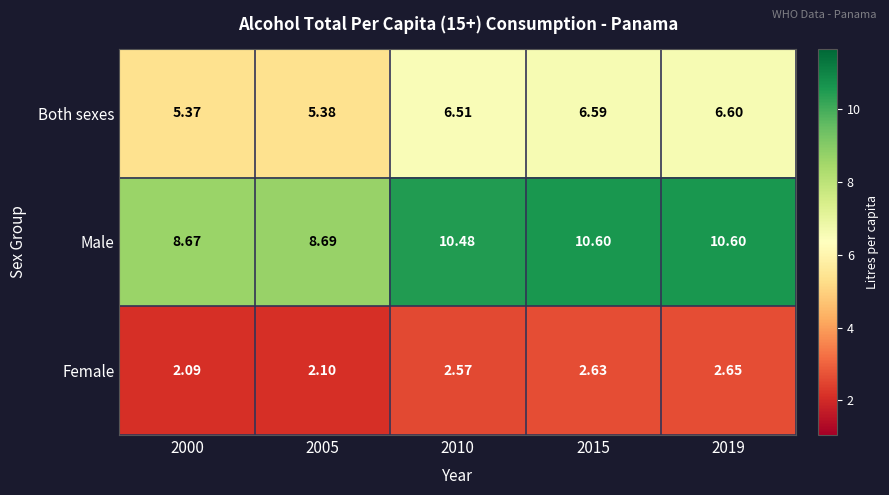

Rank the series by their maximum value, from highest to lowest.

Male, Both sexes, Female